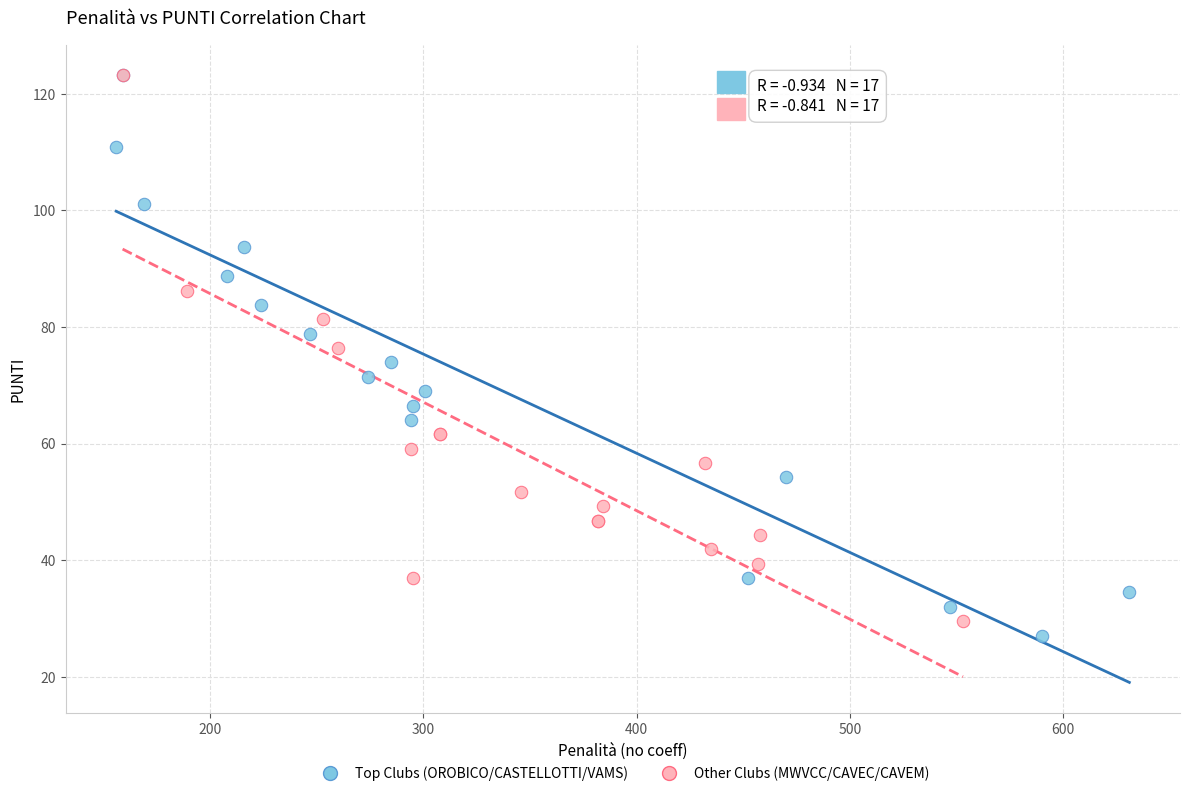

What are all the series names shown in the legend?

Top Clubs (OROBICO/CASTELLOTTI/VAMS), Other Clubs (MWVCC/CAVEC/CAVEM)